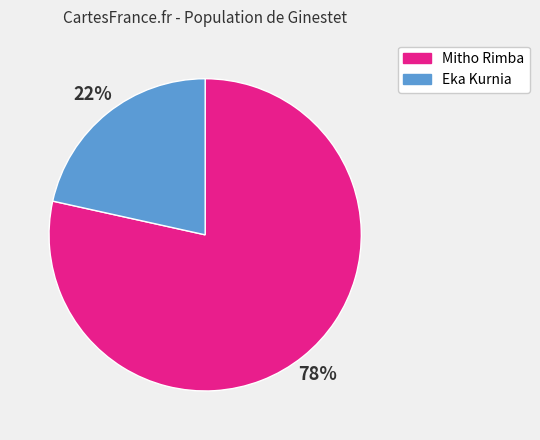

How many segments does this pie chart have?

2